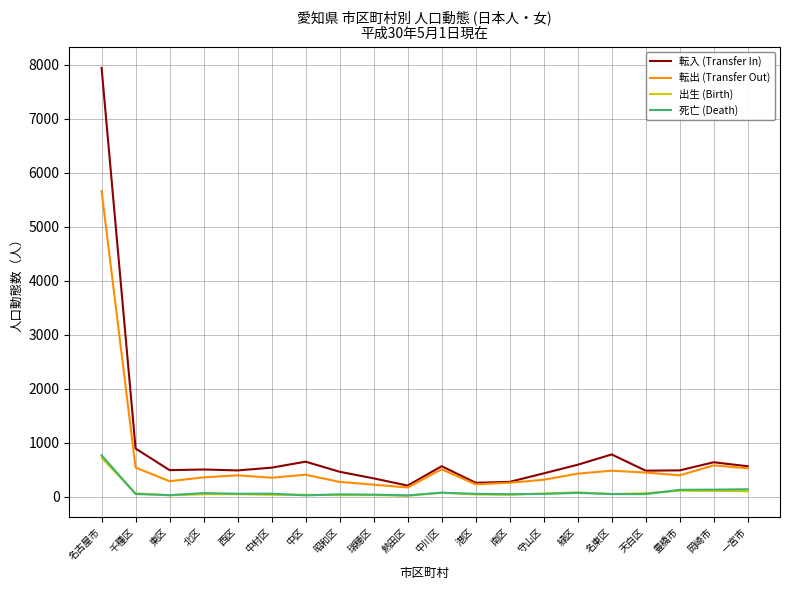

What position from the right is 名東区?

5